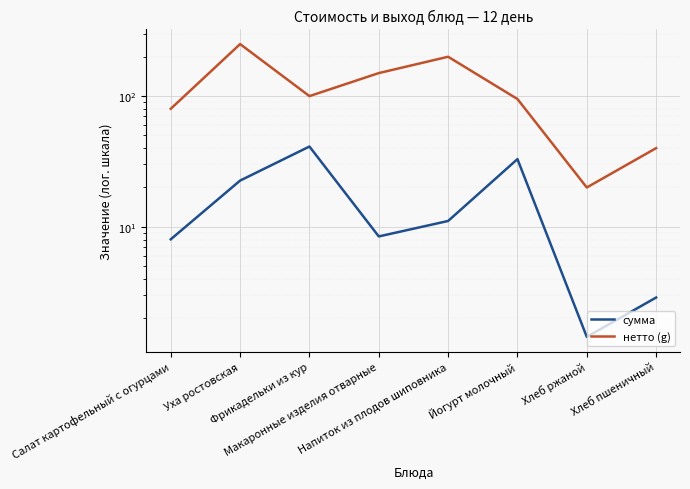

At which category is the sum across all series the highest?

Уха ростовская